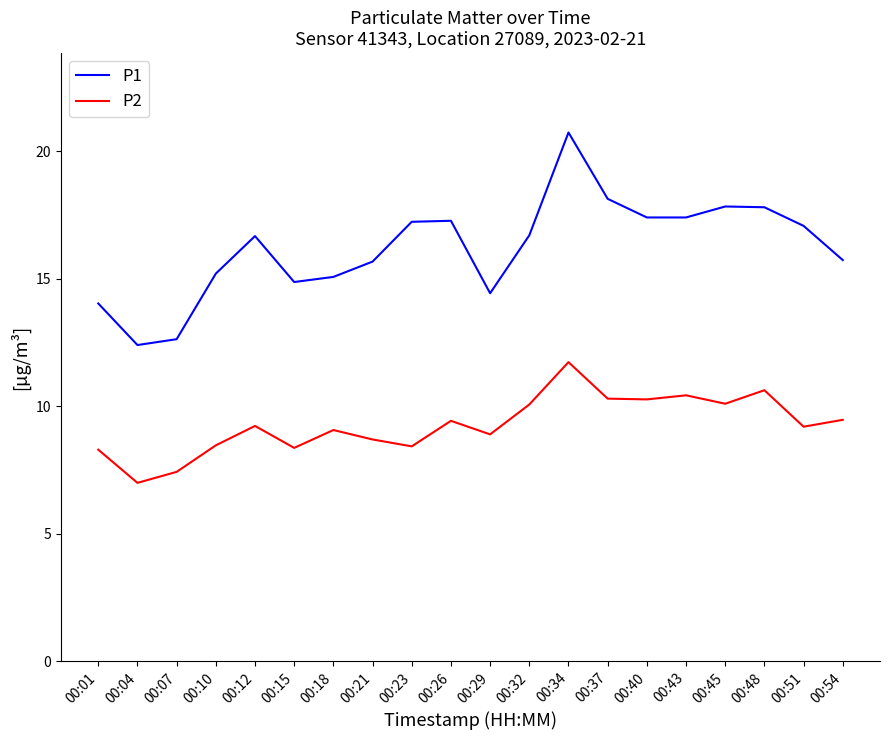

Where is the first local minimum for P1?

00:04